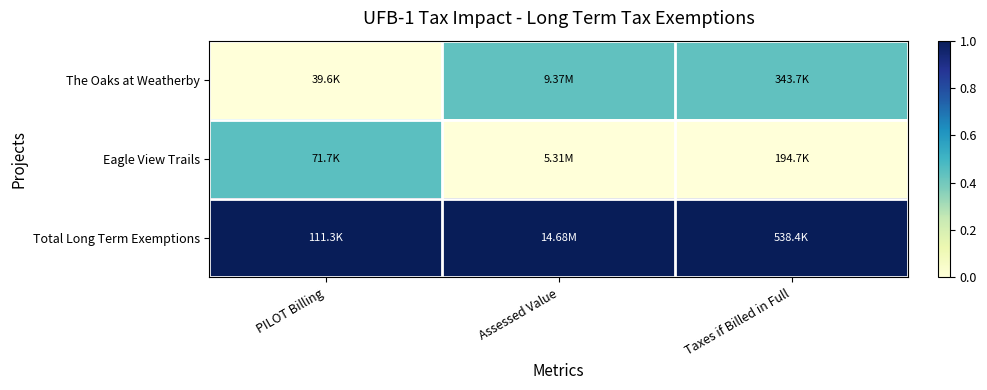

Reading left to right, list all the values displayed in this chart.

The Oaks at Weatherby: PILOT Billing=0.0	Assessed Value=0.4	Taxes if Billed in Full=0.4
Eagle View Trails: PILOT Billing=0.4	Assessed Value=0.0	Taxes if Billed in Full=0.0
Total Long Term Exemptions: PILOT Billing=1.0	Assessed Value=1.0	Taxes if Billed in Full=1.0